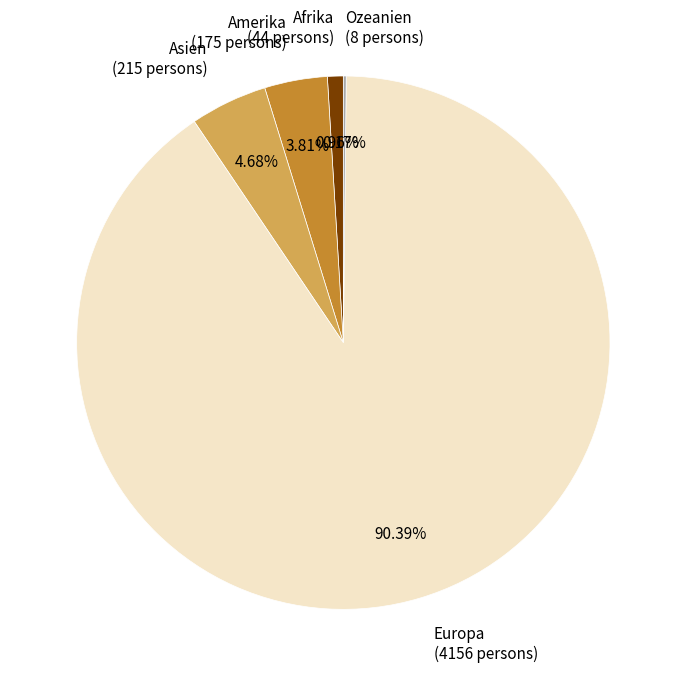

What is the total percentage of Europa and Asien?

95.1%